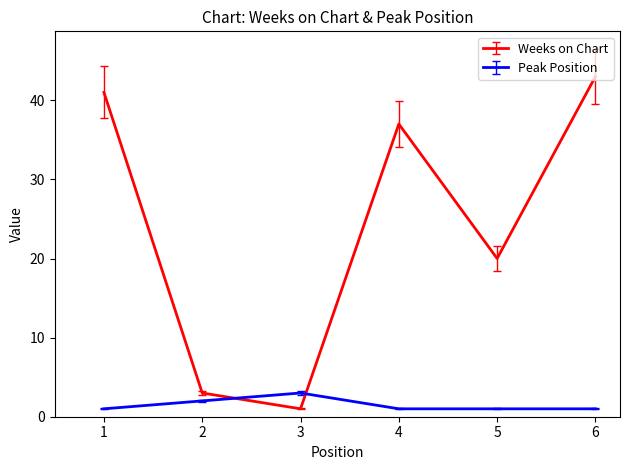

At which category is the sum across all series the highest?

6